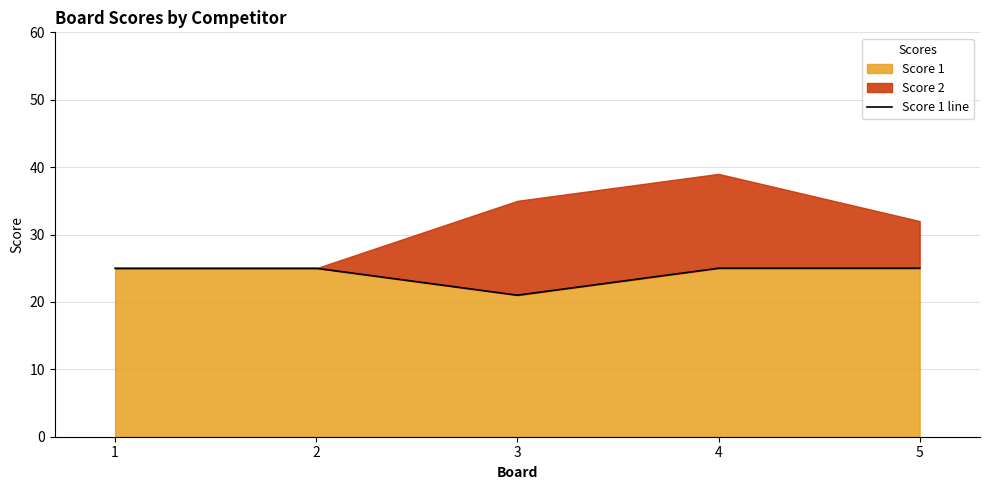

What is the difference between the second highest and minimum values?

4